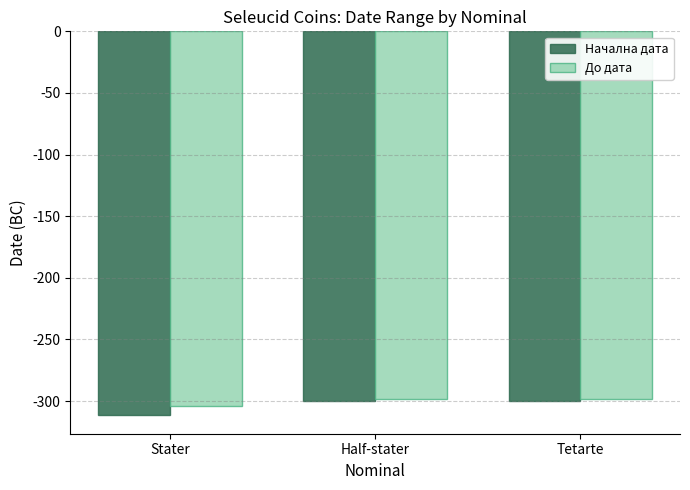

Which series has the widest spread of values?

Начална дата